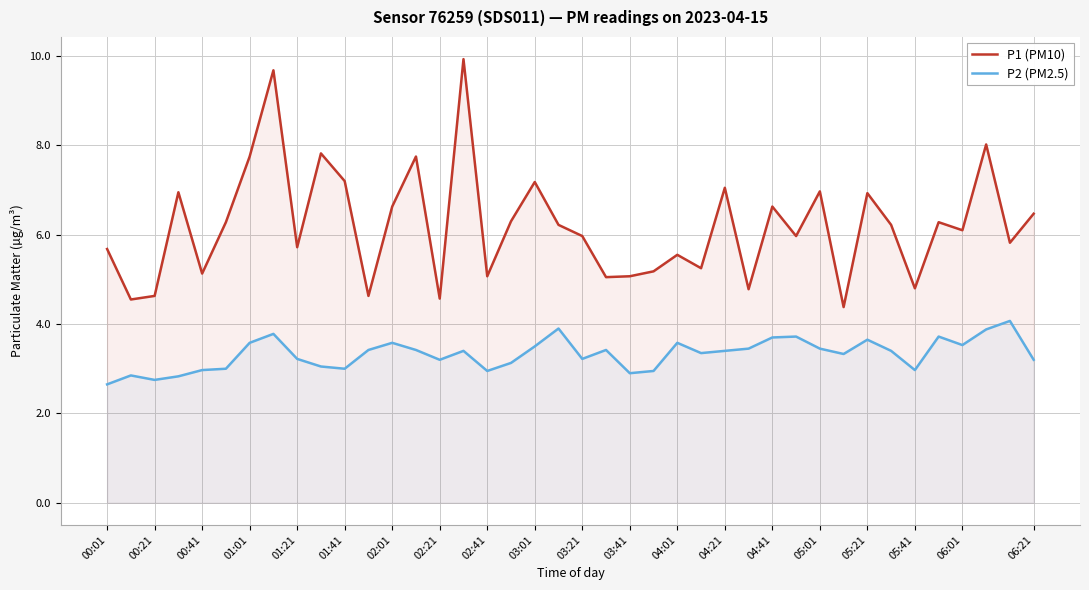

List the series in order of their peak value, highest first.

P1 (PM10), P2 (PM2.5)